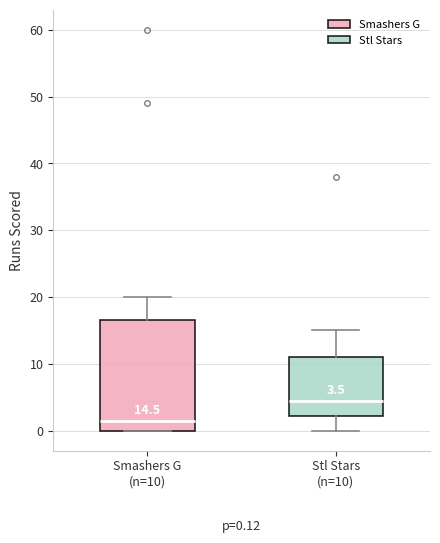

Which box has the lowest median line?

Smashers G (n=10)